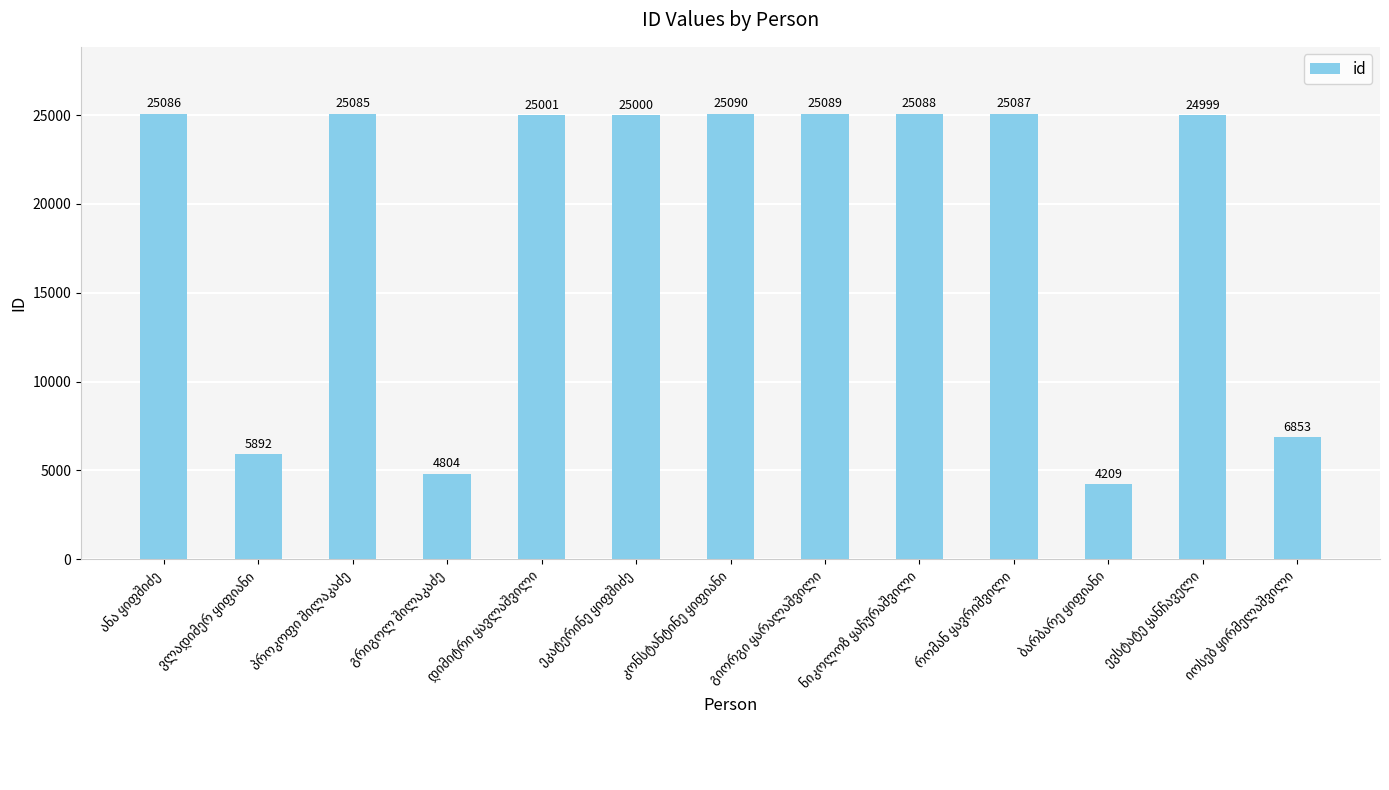

What is the value of the 13th bar from the left?

6853